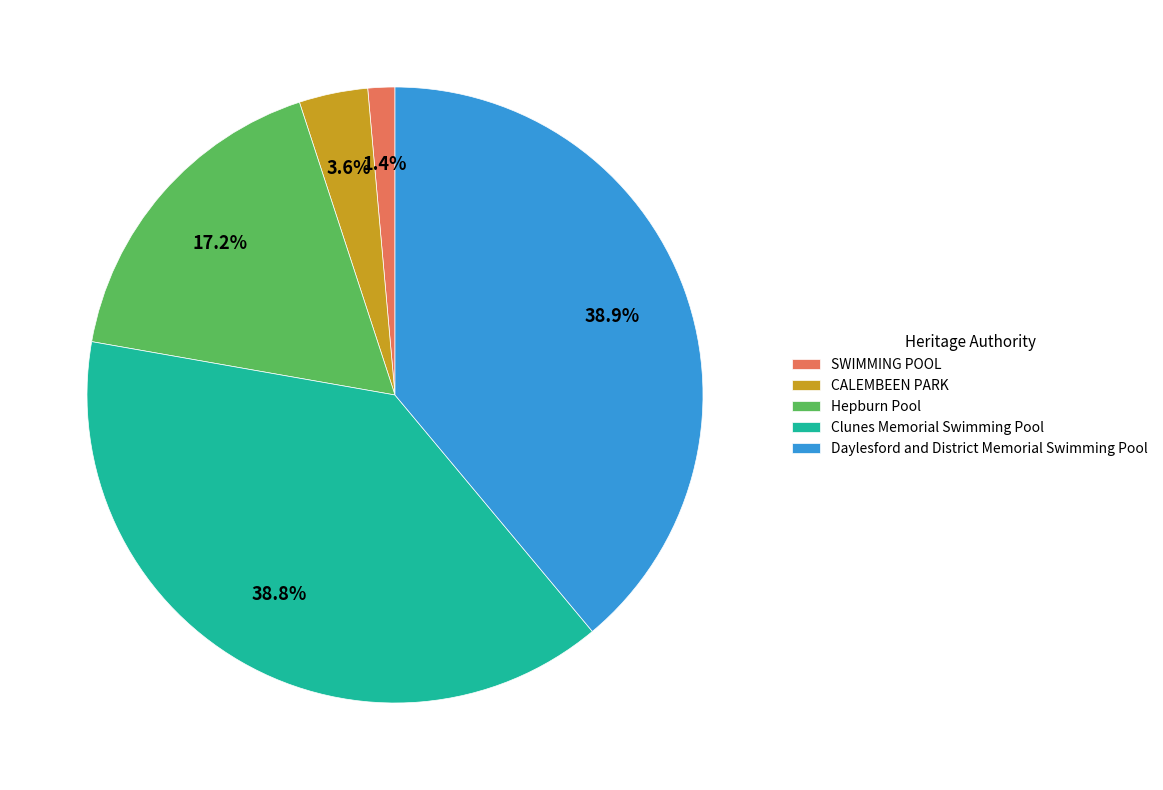

True or false: Hepburn Pool accounts for 17% of the total.

True